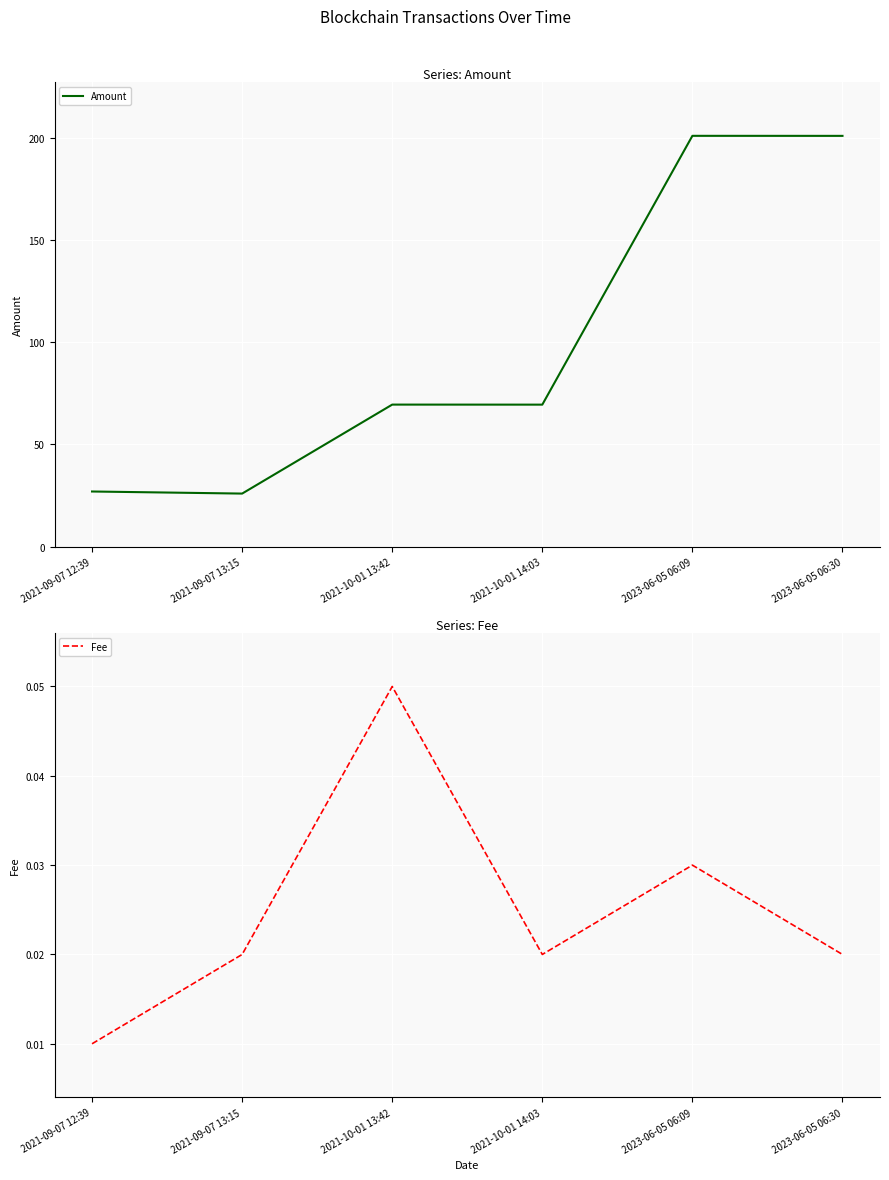

True or false: Fee has more than 2 points higher than both neighbors.

False